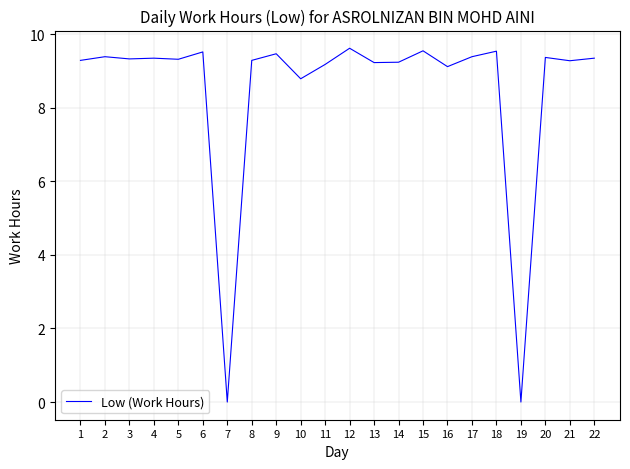

At which label does the data first exceed 9?

1